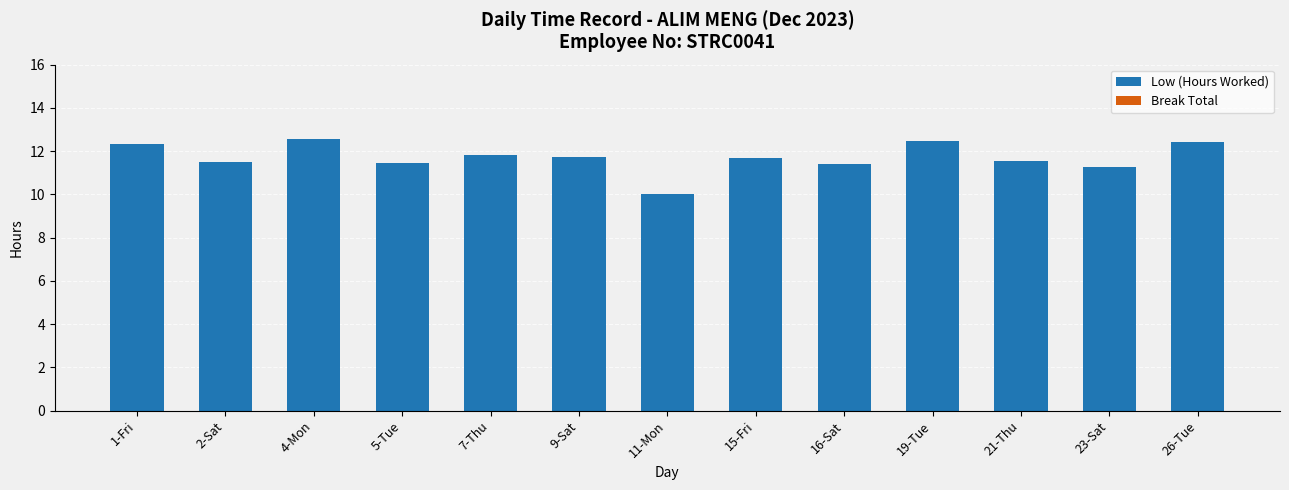

What is the sum of all values?

152.2